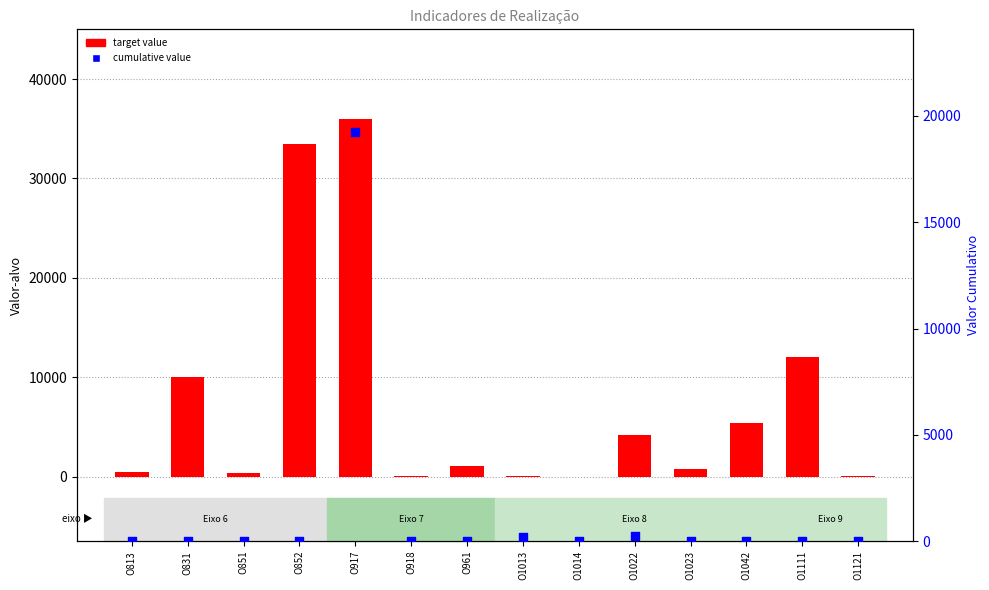

At which category is the sum across all series the highest?

O917